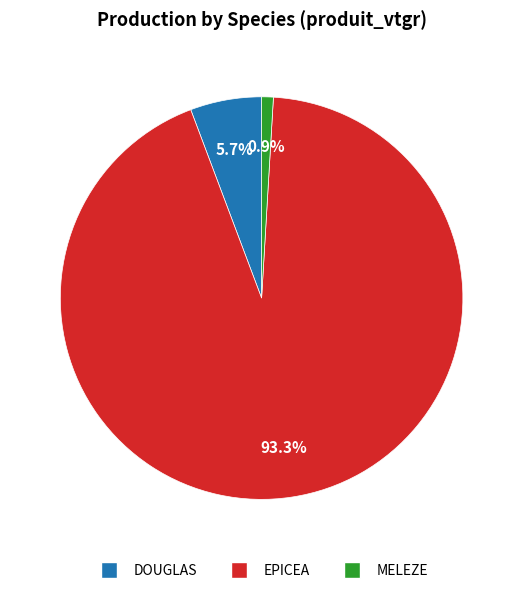

How many slices are in this pie chart?

3